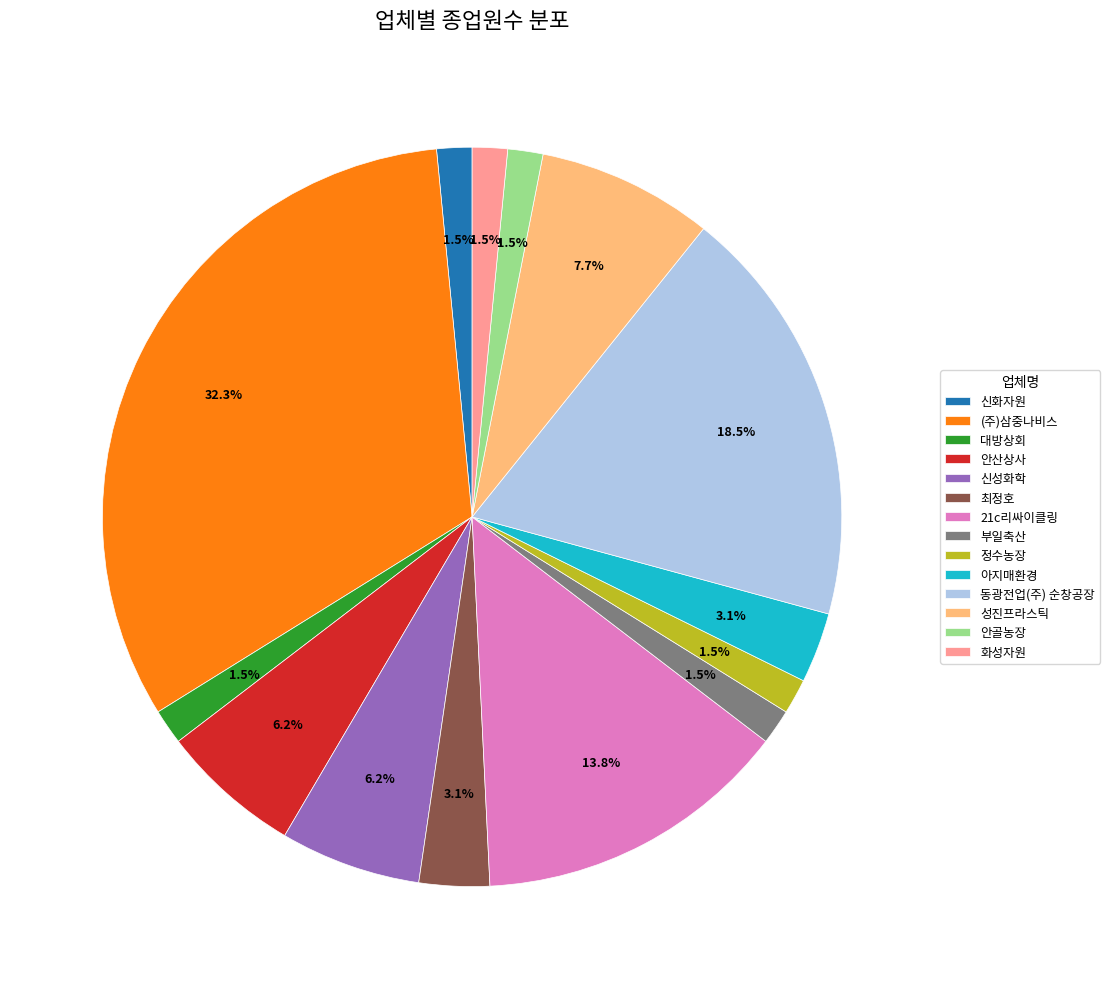

To the nearest percent, what is the combined percentage of 성진프라스틱 and 최정호?

11%